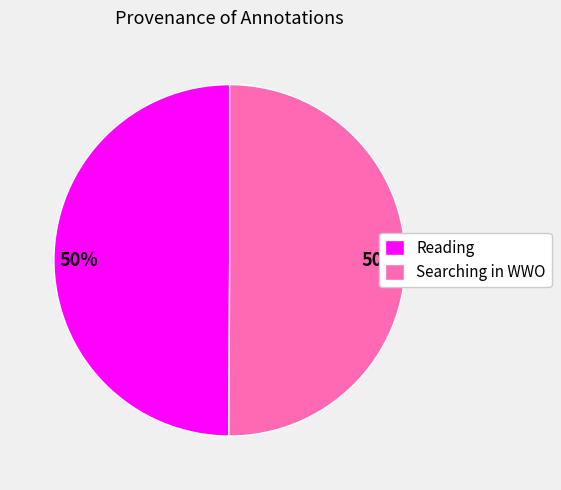

To the nearest percent, what is the combined percentage of Reading and Searching in WWO?

100%